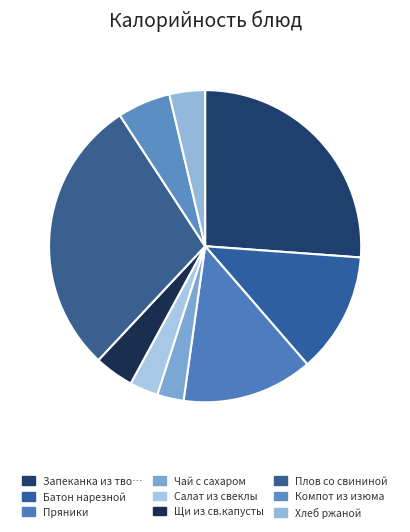

Is there a majority slice in this chart?

No